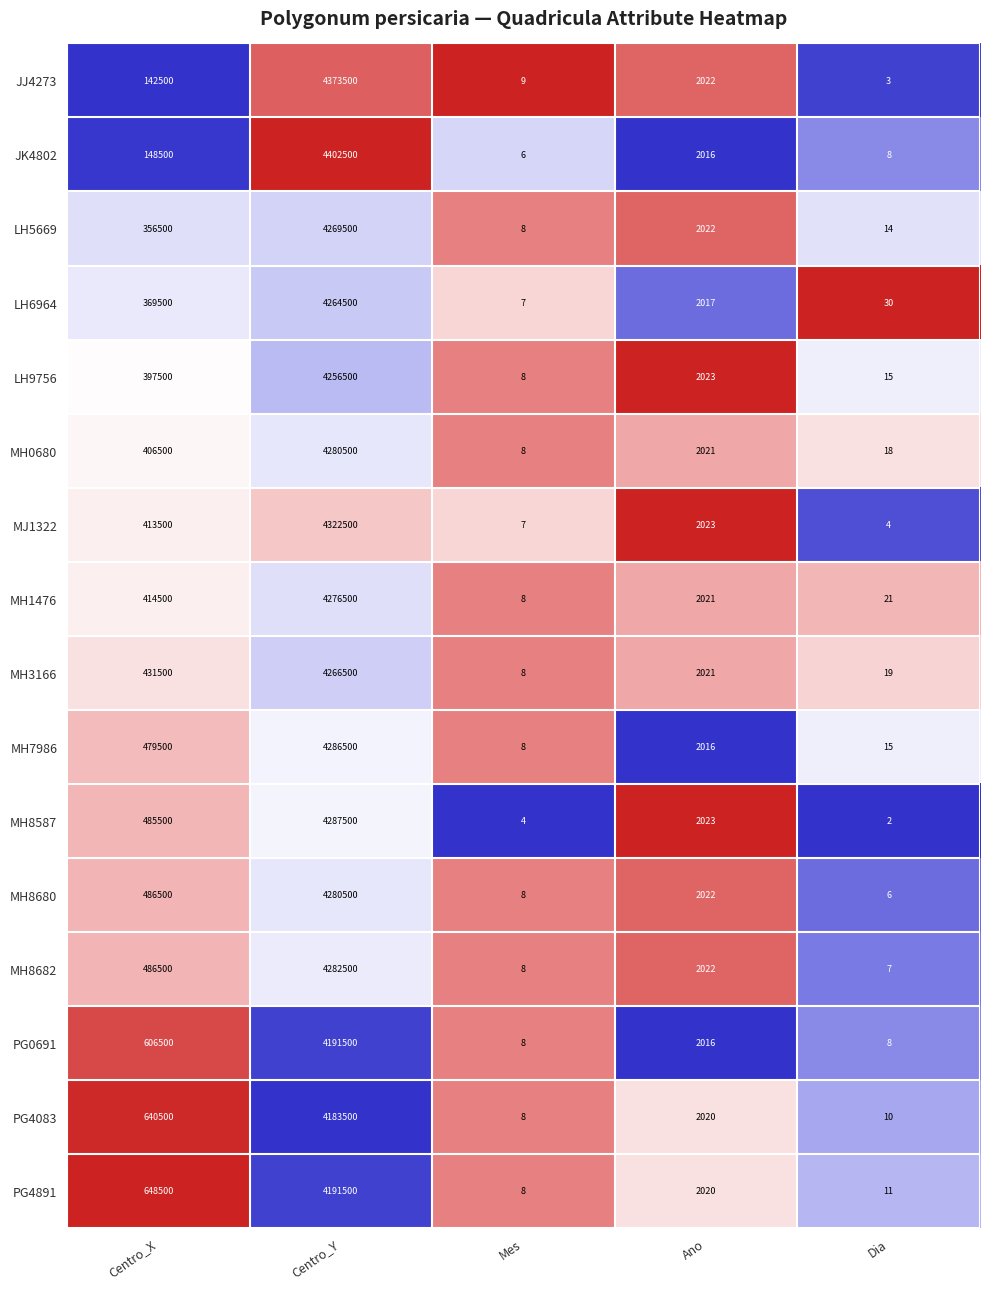

Rank the categories by MH3166 value from highest to lowest.

Centro_Y, Centro_X, Ano, Dia, Mes